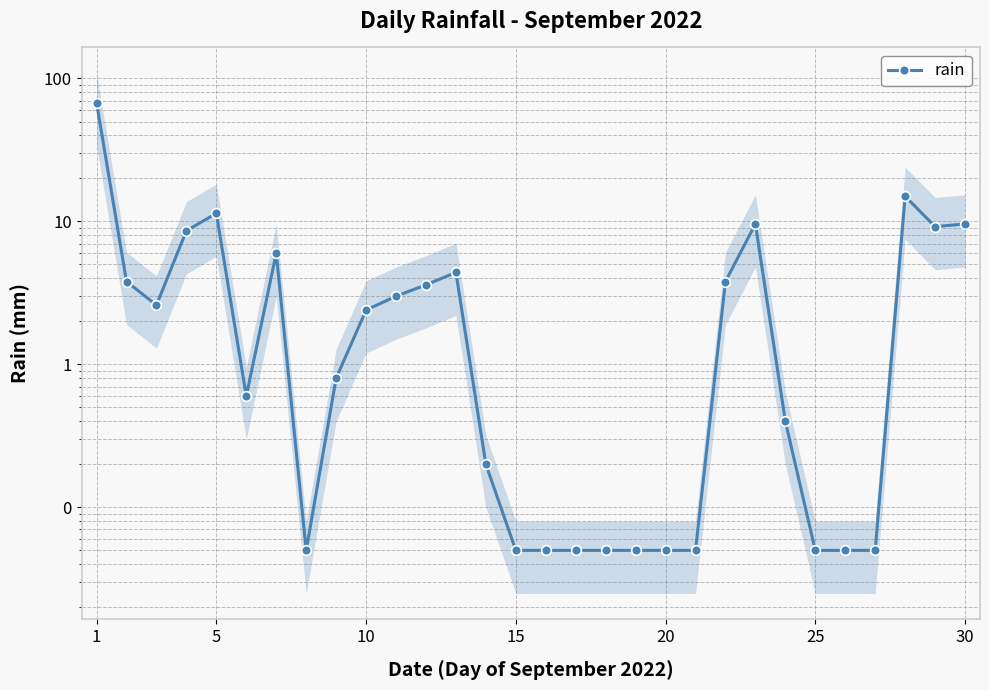

Reading left to right, transcribe all the data shown in this chart.

67.8	3.8	2.6	8.6	11.4	0.6	6.0	0.1	0.8	2.4	3.0	3.6	4.4	0.2	0.1	0.1	0.1	0.1	0.1	0.1	0.1	3.8	9.6	0.4	0.1	0.1	0.1	15.0	9.2	9.6